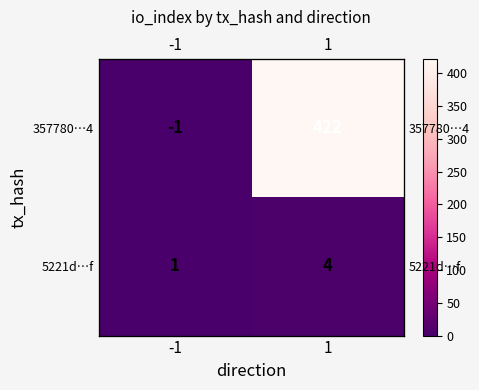

At which label does 357780…4 reach its peak?

1